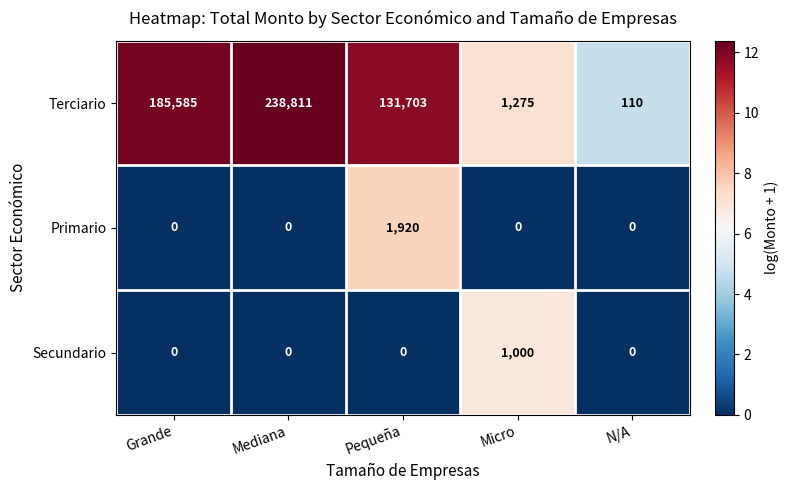

What is the total value across all series at Grande?

185585